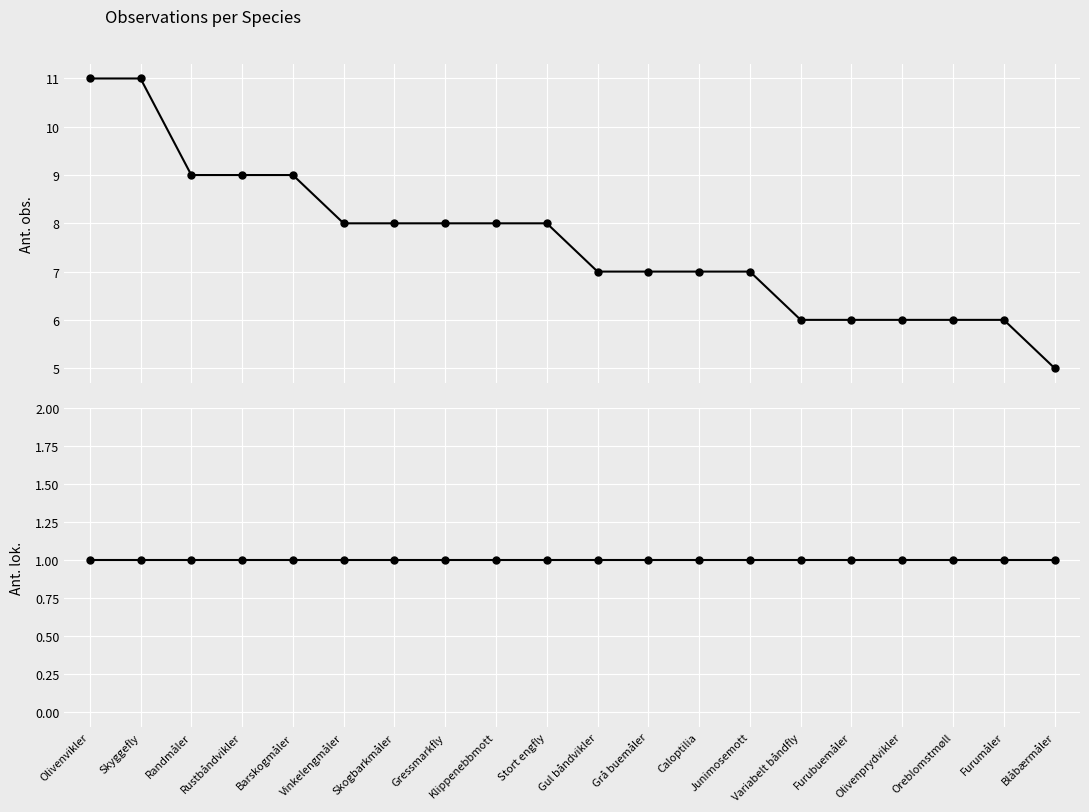

What is the label of the 4th point from the right?

Olivenprydvikler